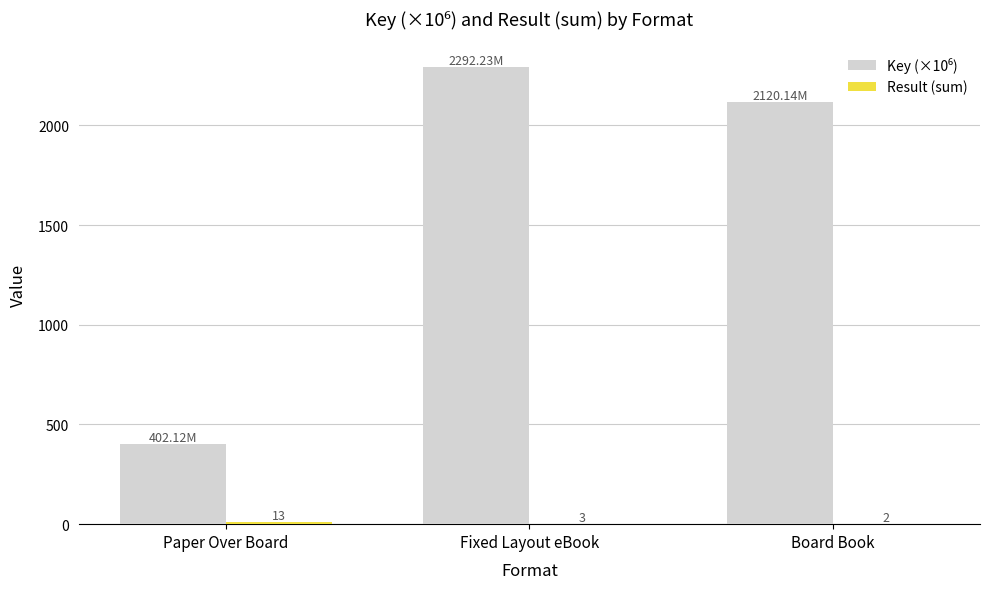

At which category does the chart reach its peak across all series?

Fixed Layout eBook